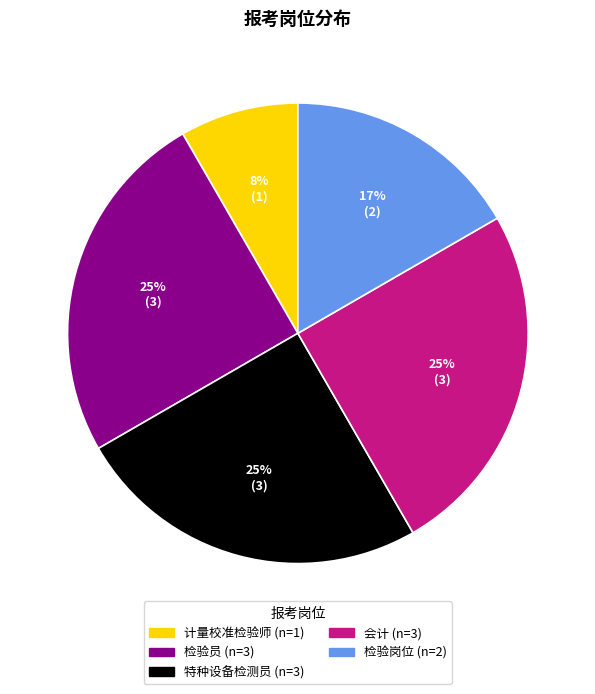

What is the smallest slice in the pie chart?

计量校准检验师